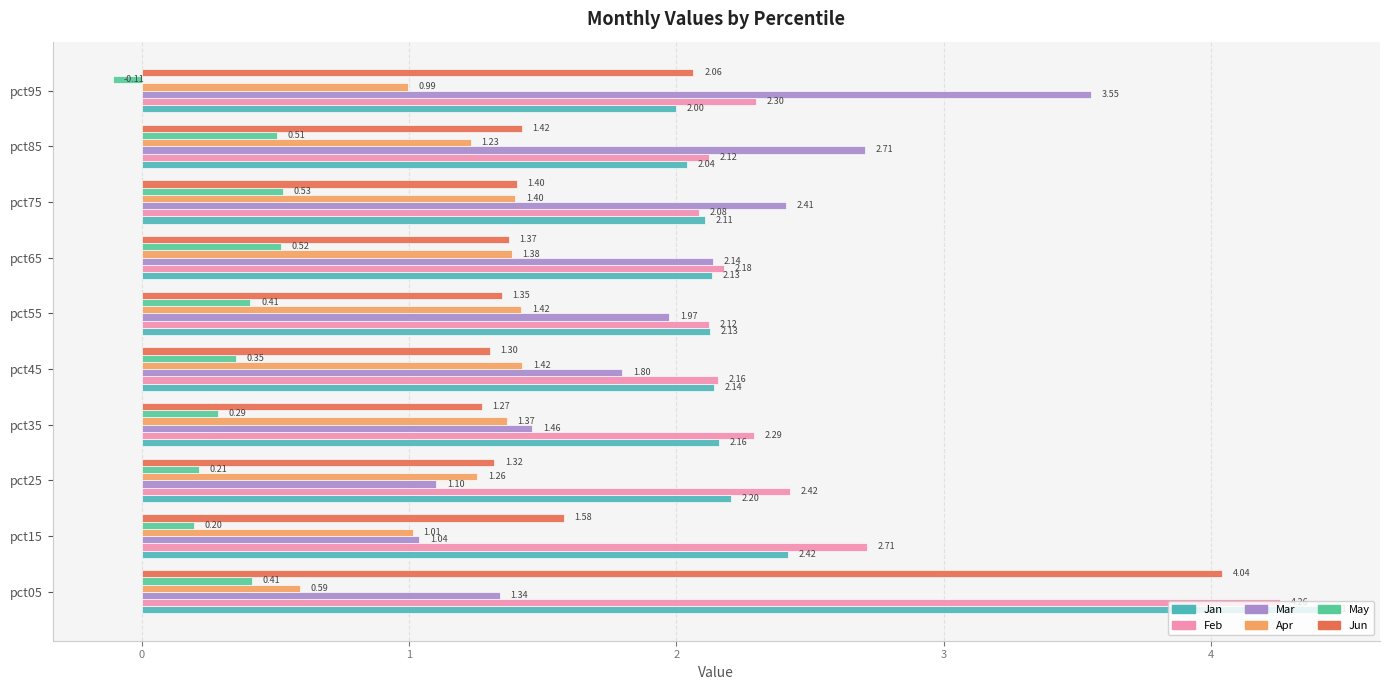

What is the maximum value for Apr?

1.4